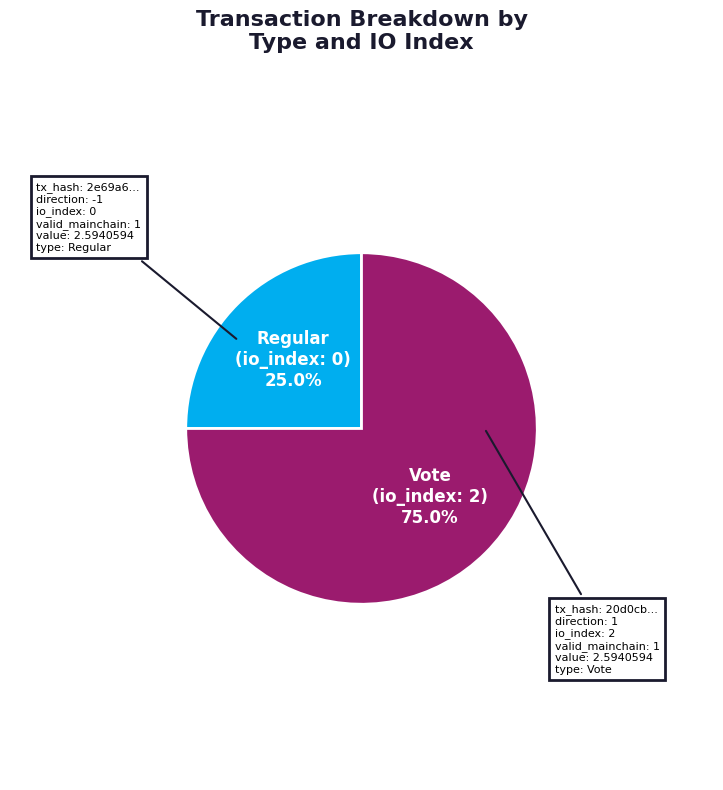

Count the number of slices in the pie.

2